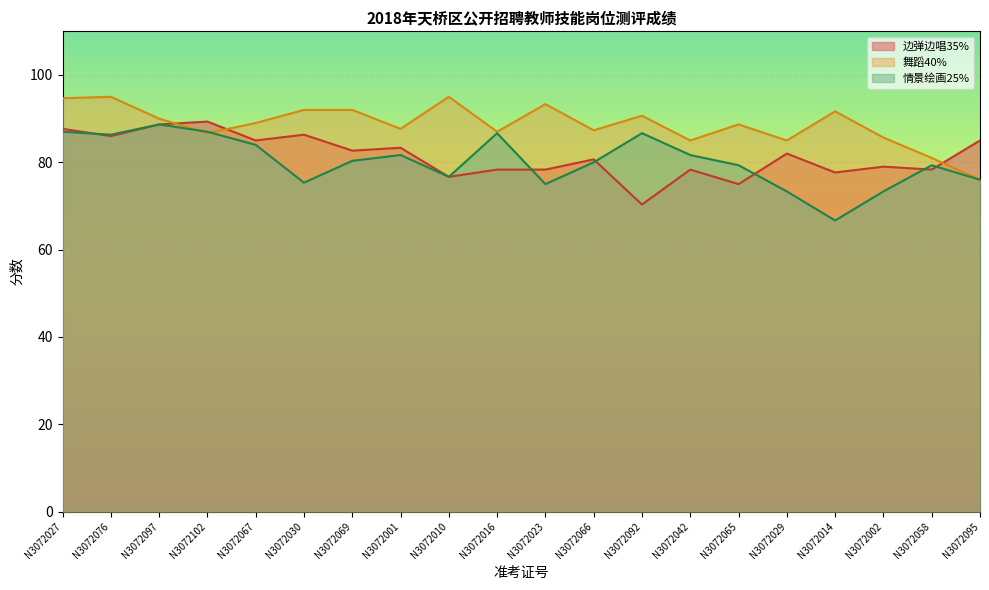

How many intersections are there between 边弹边唱35% and 情景绘画25%?

6